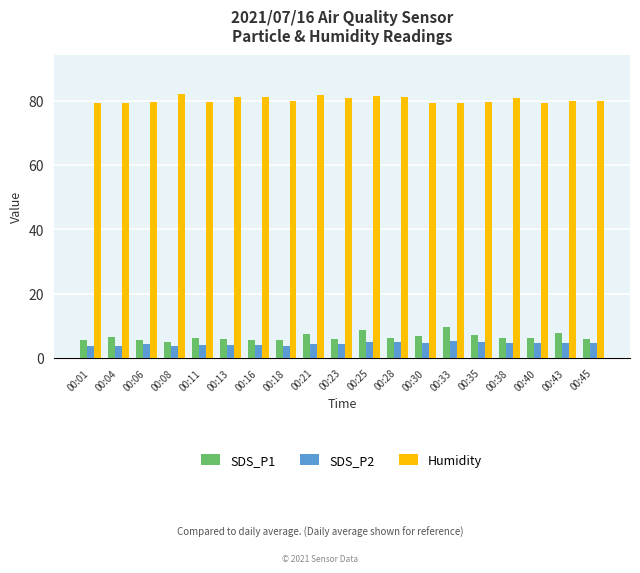

How many bars are there in each group?

3